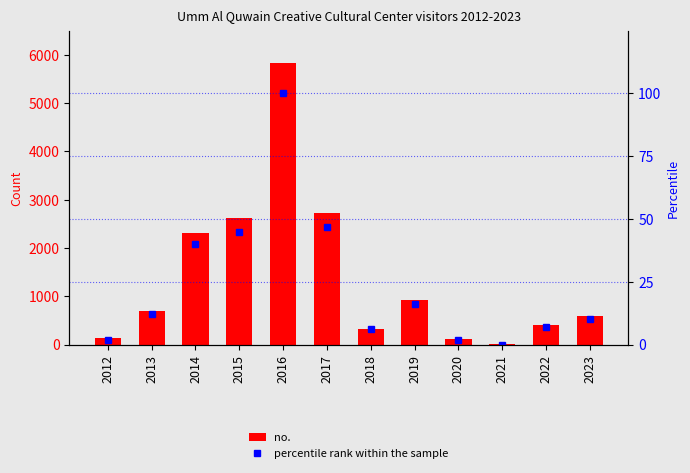

List the series in order of their overall mean, highest first.

no., percentile rank within the sample